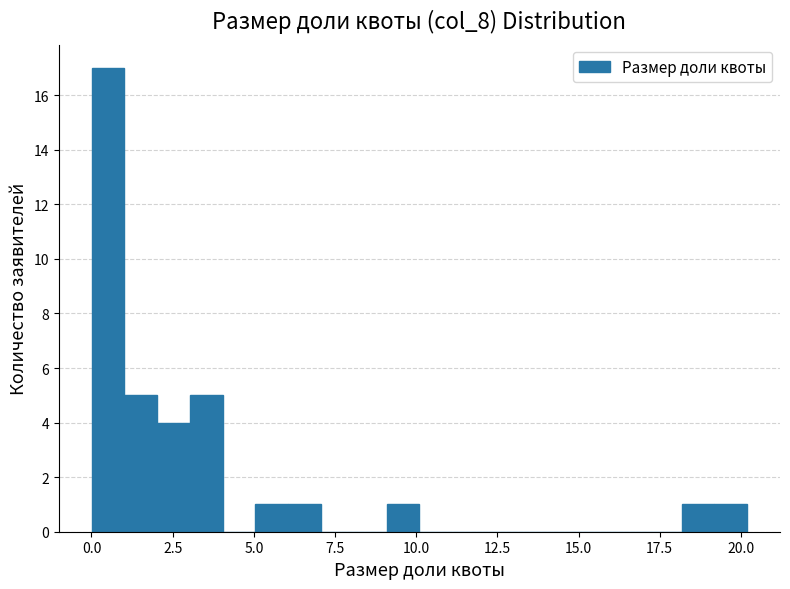

Read against the x-axis, roughly where is the centre of the tallest bar?

0.5